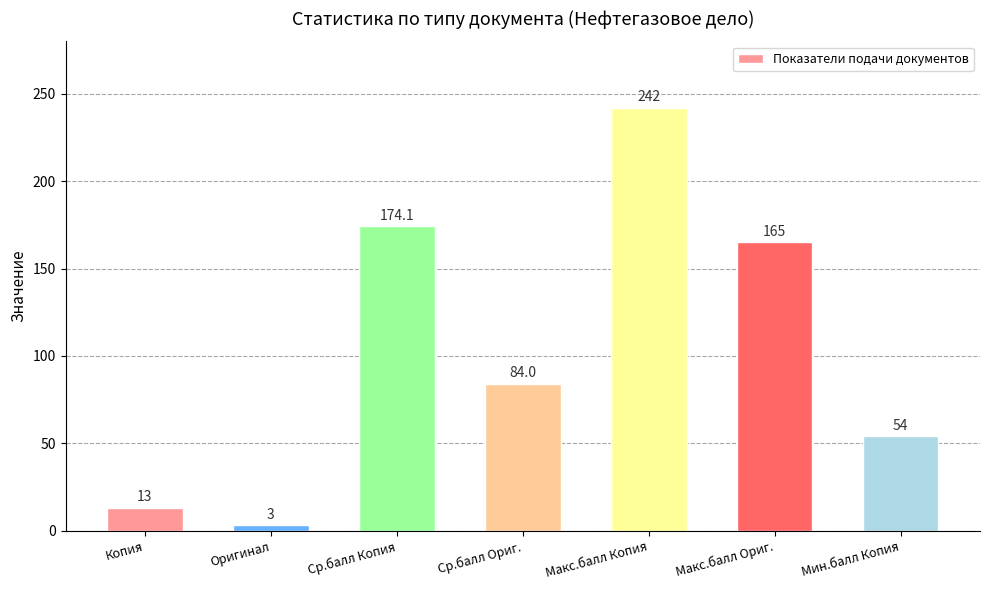

Reading left to right, what are all the values shown in this chart?

13.0	3.0	174.1	84.0	242.0	165.0	54.0